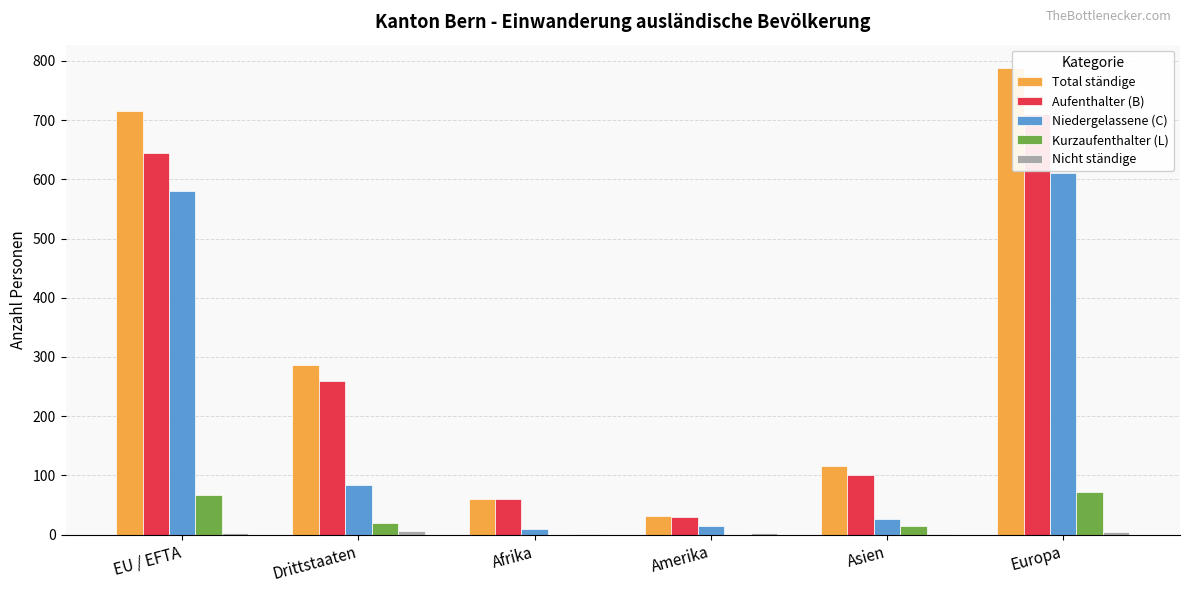

How many groups of bars are there?

6